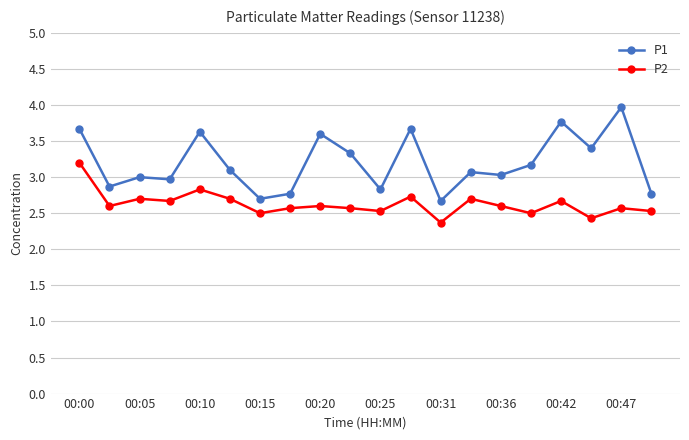

Which series has the largest total across all categories?

P1